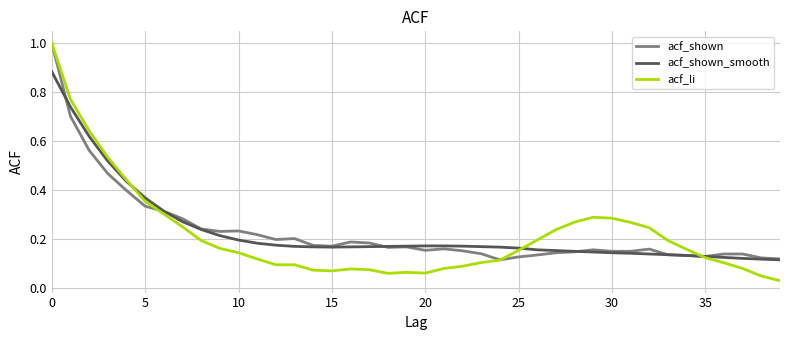

What is the greatest value displayed?

1.0